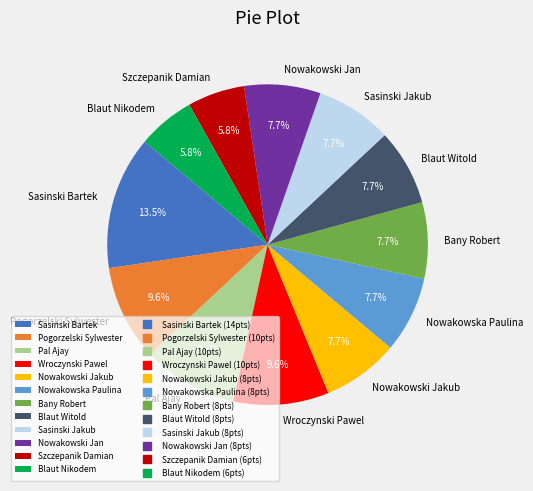

Between Pogorzelski Sylwester and Blaut Witold, which is larger?

Pogorzelski Sylwester